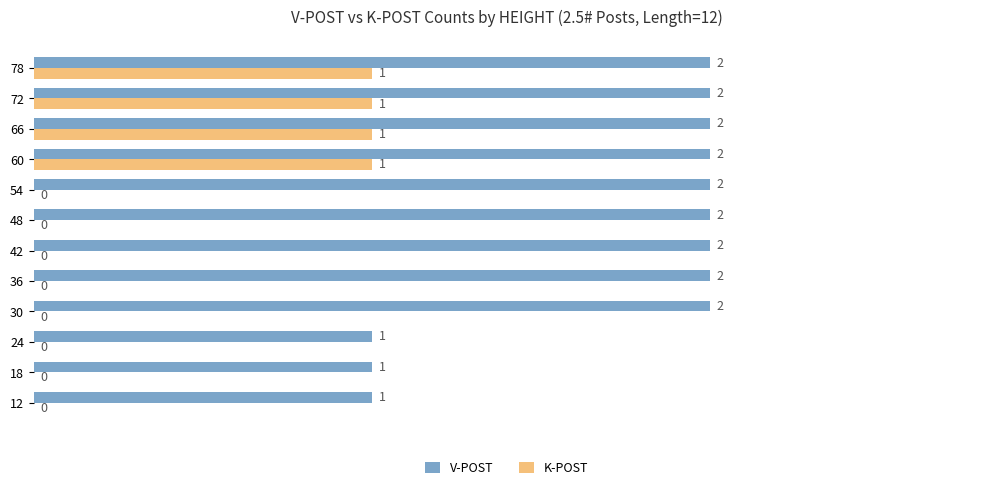

What are all the series names shown in the legend?

V-POST, K-POST